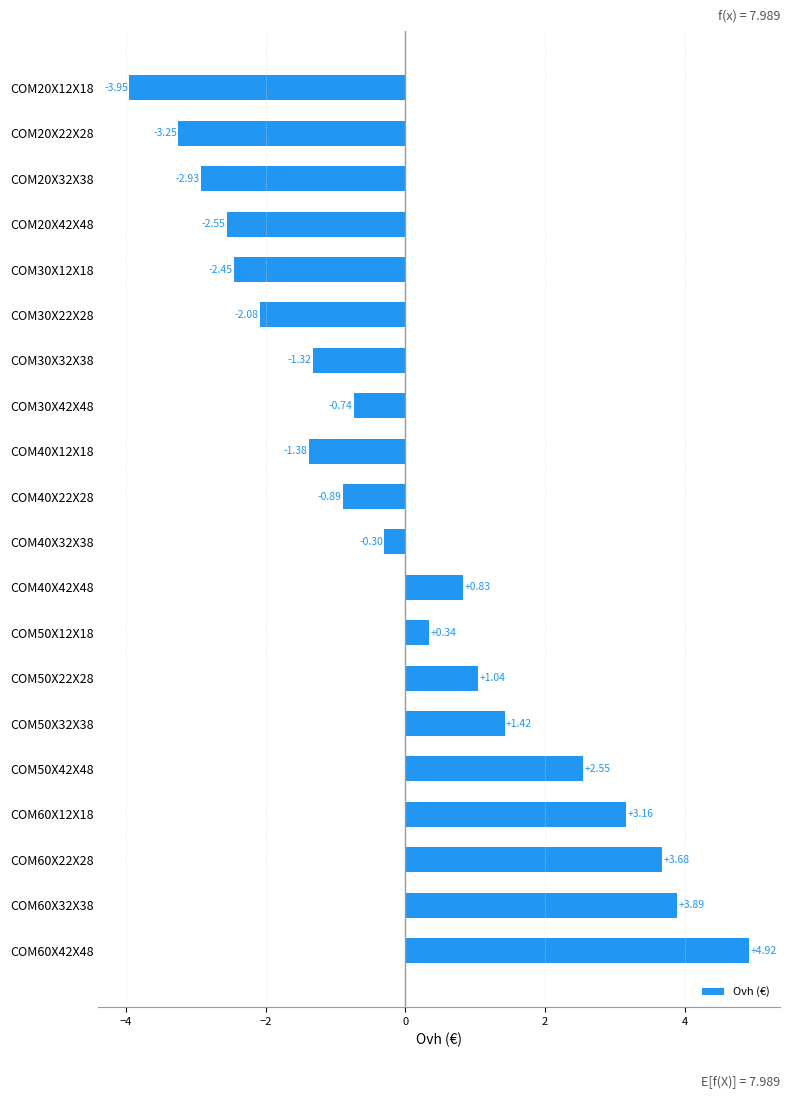

How many bars are there in total?

20